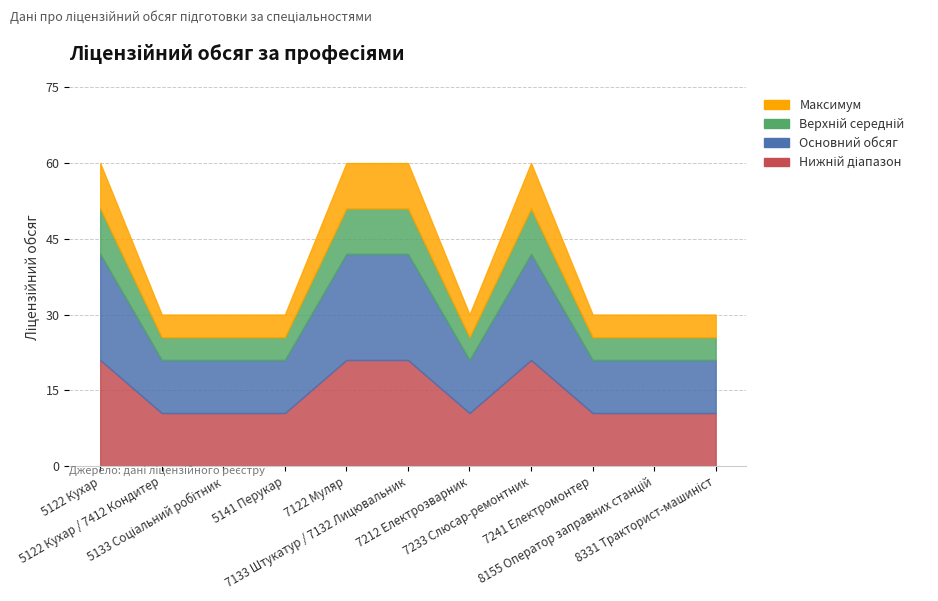

The value at 5122 Кухар / 7412 Кондитер is 30. True or false?

True